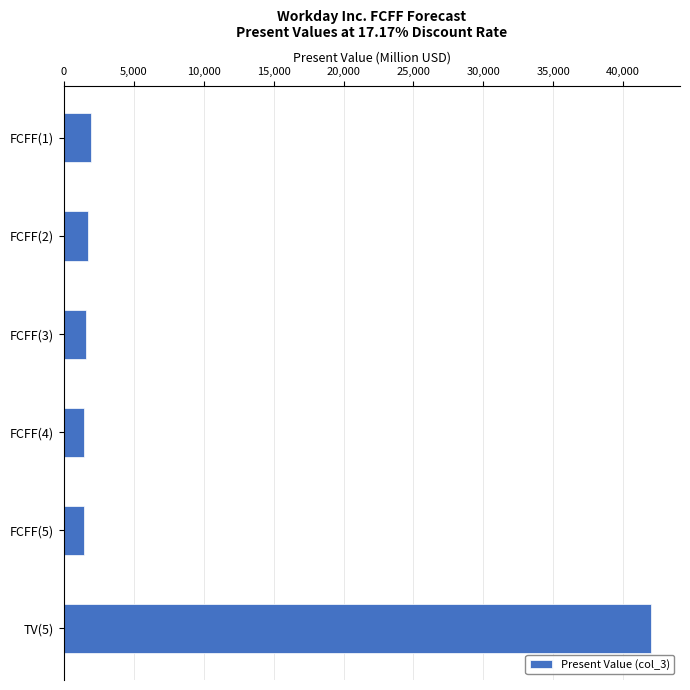

Which category has the highest value across all series?

TV(5)